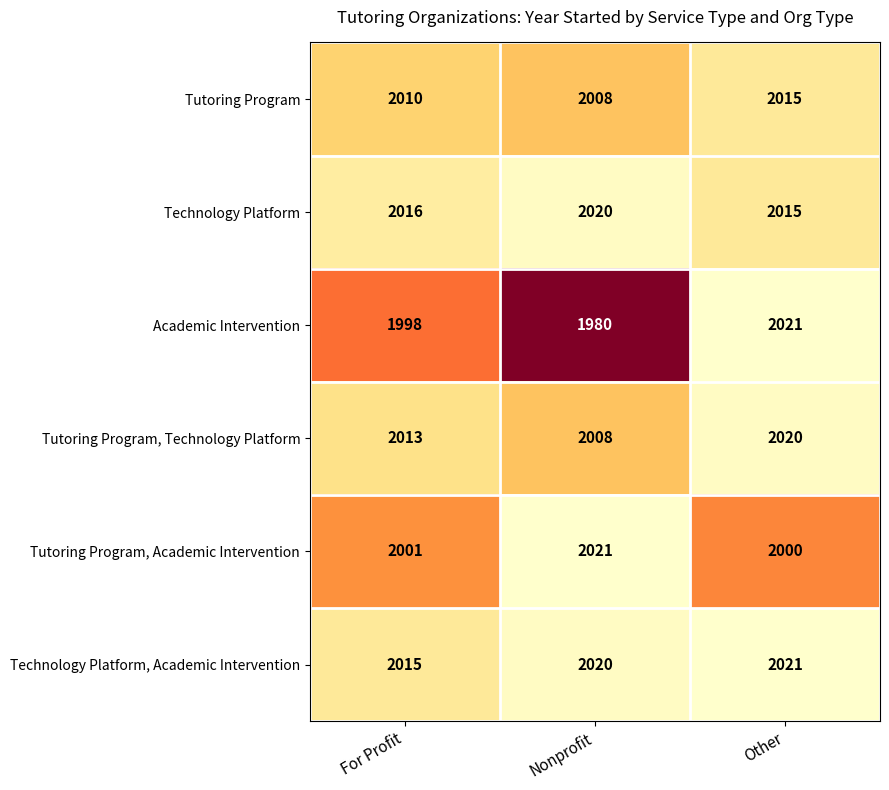

At For Profit, list the series in order from largest to smallest.

Technology Platform, Technology Platform, Academic Intervention, Tutoring Program, Technology Platform, Tutoring Program, Tutoring Program, Academic Intervention, Academic Intervention